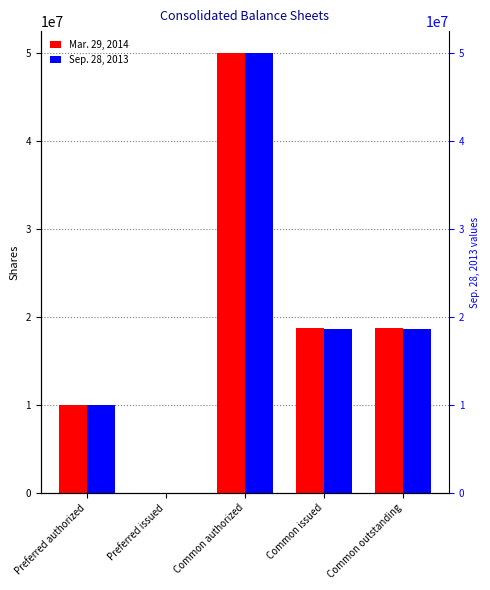

Does the chart contain any negative values?

No